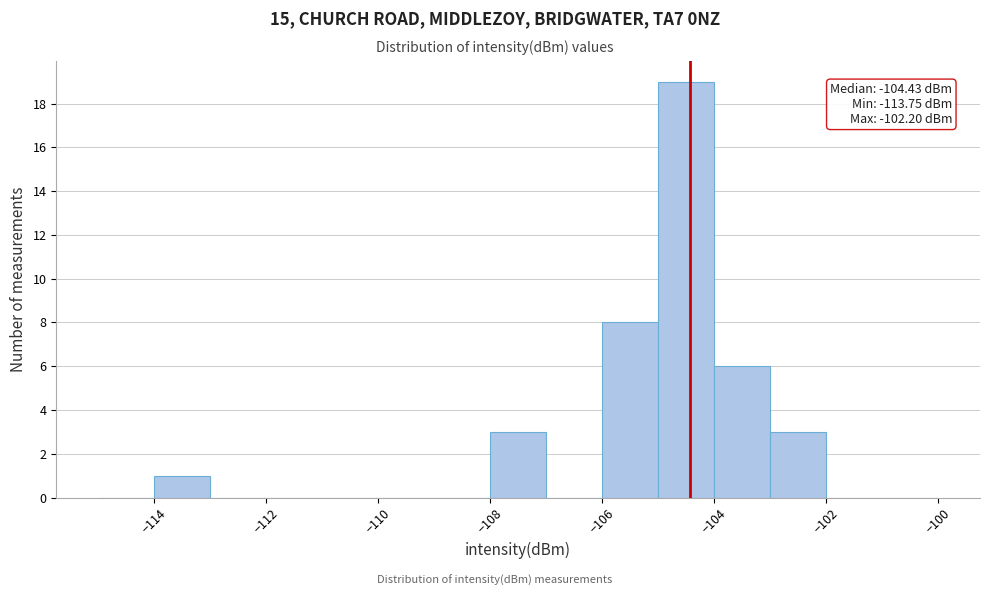

Over which range of the x-axis is the bar tallest?

-105 to -104